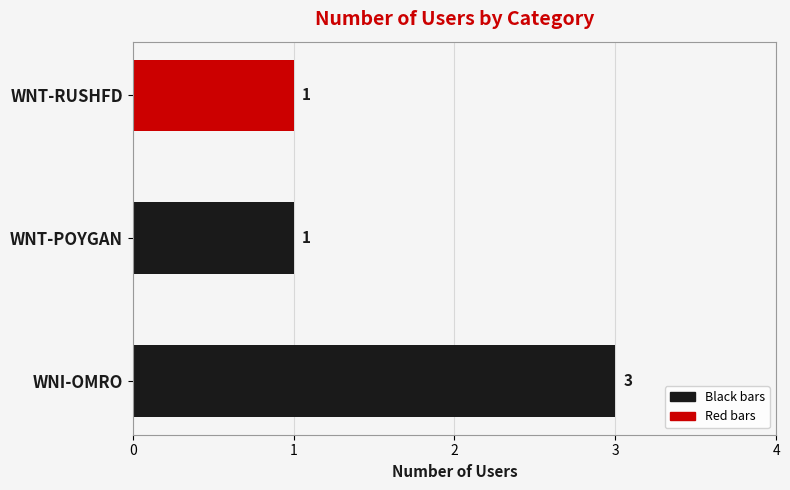

The chart shows a value of 3 at WNI-OMRO. True or false?

True